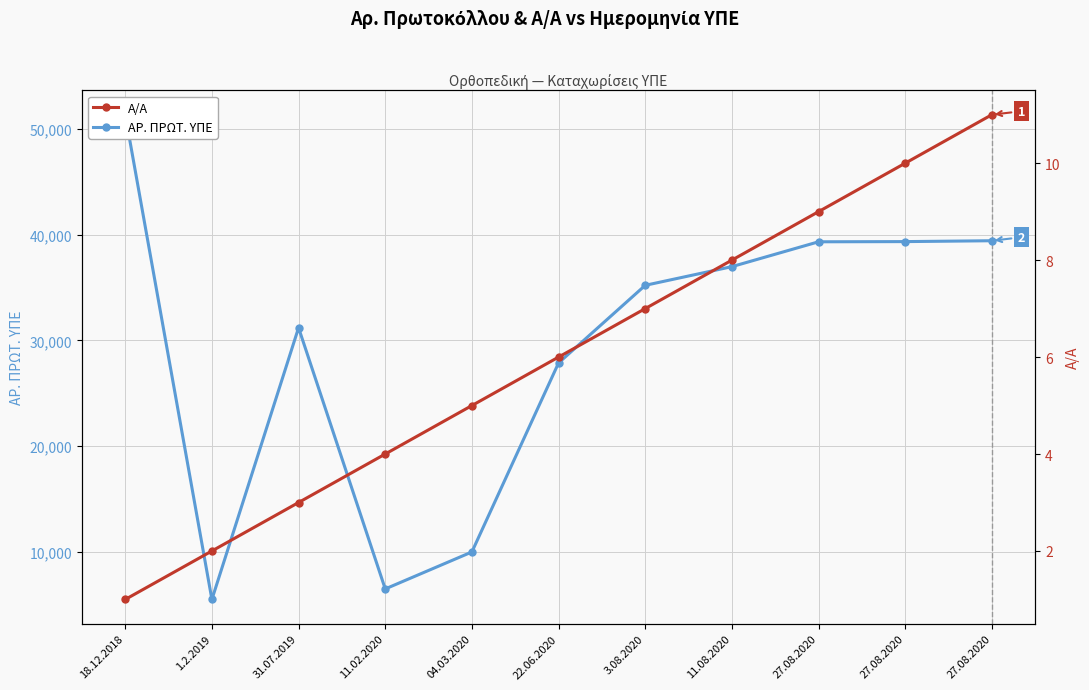

What is the maximum value shown in the chart?

51336